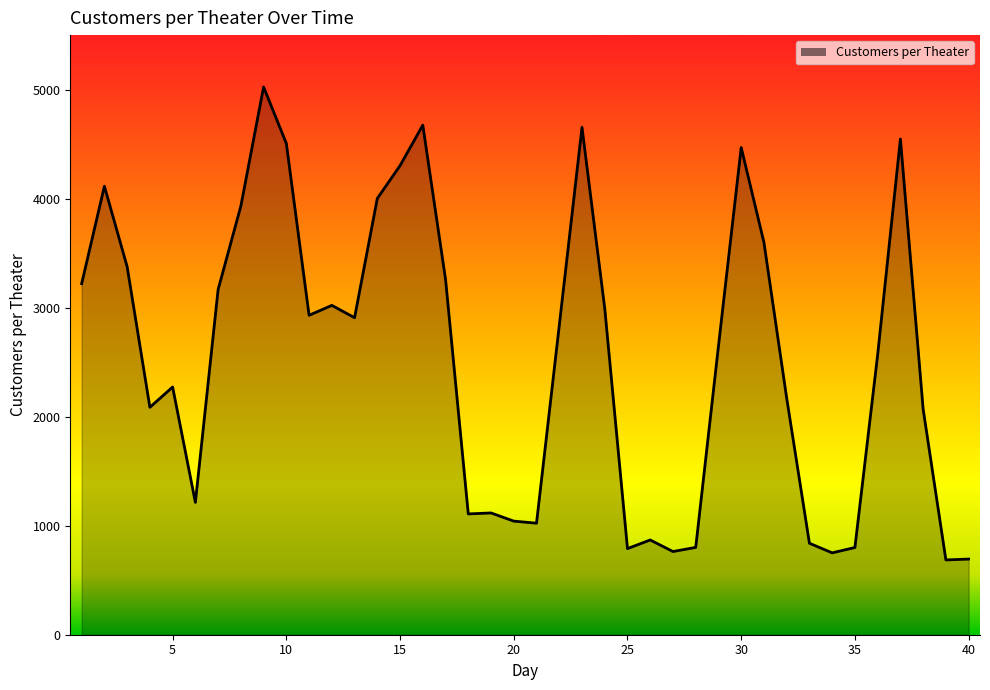

What is the difference between the maximum and minimum values?

4338